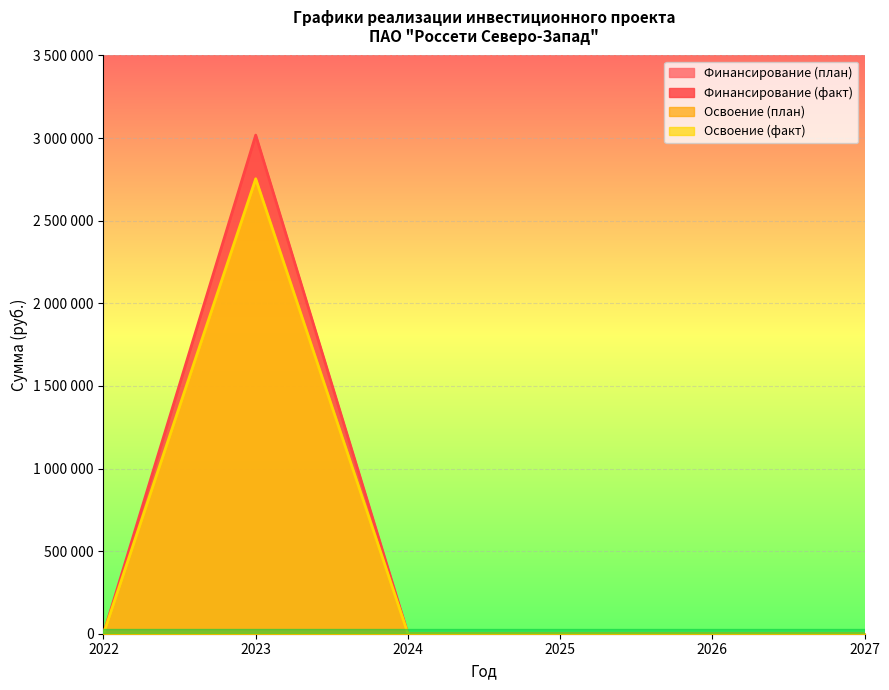

How many data points does each series have?

6